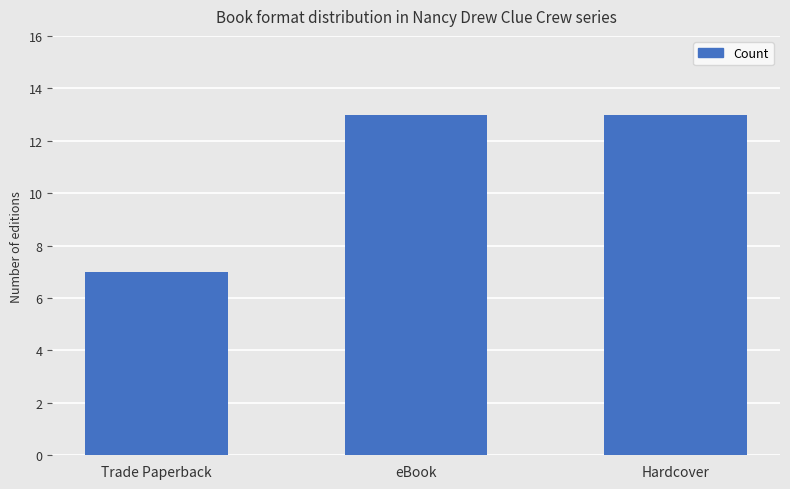

What is the greatest value displayed?

13